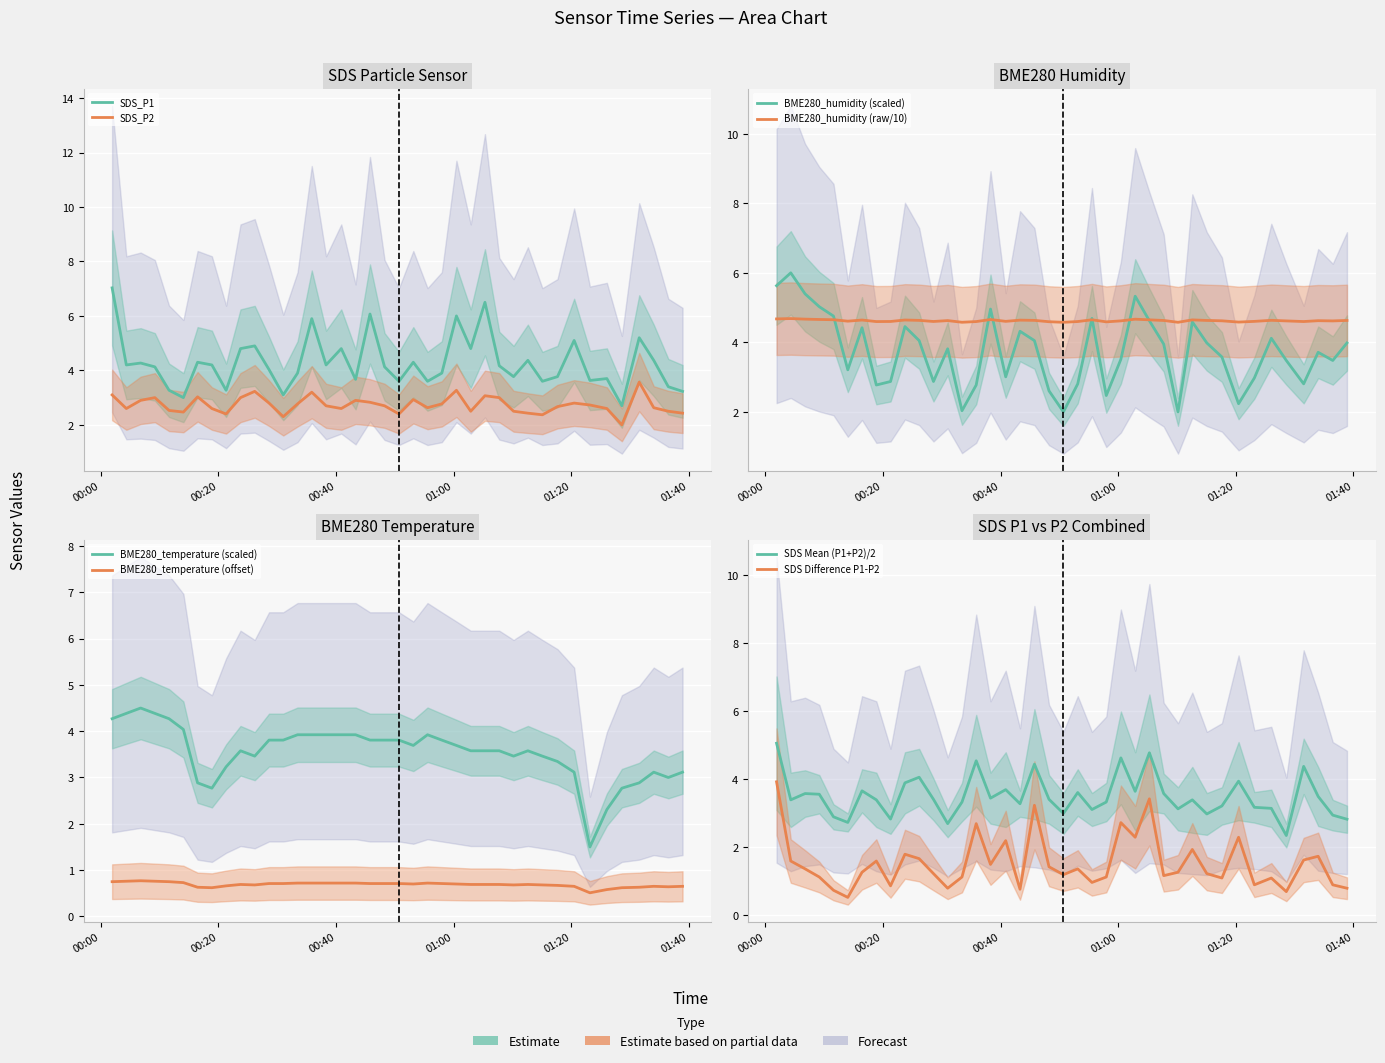

What is the difference between the maximum and second lowest values in the BME280_temperature series?

2.2